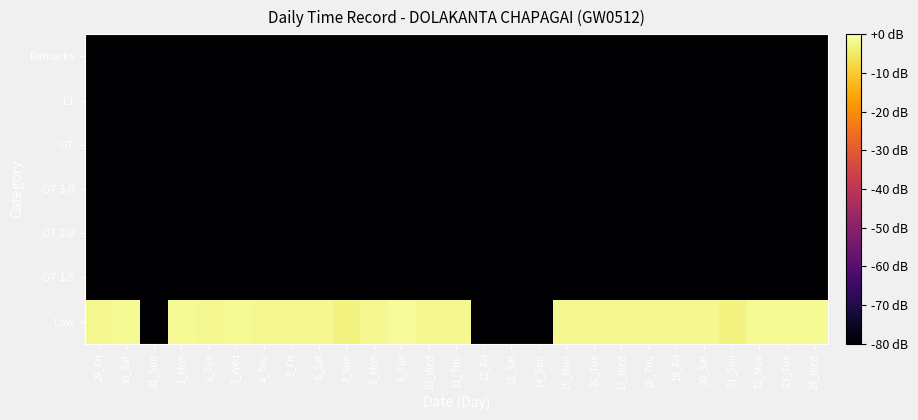

Reading left to right, what are all the values shown in this chart?

Low: 29_Fri=-2.2	30_Sat=-1.5	31_Sun=-80.0	1_Mon=-1.5	2_Tue=-1.8	3_Wed=-1.5	4_Thu=-1.8	5_Fri=-1.8	6_Sat=-1.7	7_Sun=-3.0	8_Mon=-1.8	9_Tue=-1.2	10_Wed=-1.7	11_Thu=-1.7	12_Fri=-80.0	13_Sat=-80.0	14_Sun=-80.0	15_Mon=-1.7	16_Tue=-1.7	17_Wed=-1.7	18_Thu=-1.7	19_Fri=-1.7	20_Sat=-1.7	21_Sun=-2.9	22_Mon=-1.6	23_Tue=-1.5	24_Wed=-1.5
OT 1.5: 29_Fri=-80.0	30_Sat=-80.0	31_Sun=-80.0	1_Mon=-80.0	2_Tue=-80.0	3_Wed=-80.0	4_Thu=-80.0	5_Fri=-80.0	6_Sat=-80.0	7_Sun=-80.0	8_Mon=-80.0	9_Tue=-80.0	10_Wed=-80.0	11_Thu=-80.0	12_Fri=-80.0	13_Sat=-80.0	14_Sun=-80.0	15_Mon=-80.0	16_Tue=-80.0	17_Wed=-80.0	18_Thu=-80.0	19_Fri=-80.0	20_Sat=-80.0	21_Sun=-80.0	22_Mon=-80.0	23_Tue=-80.0	24_Wed=-80.0
OT 2.0: 29_Fri=-80.0	30_Sat=-80.0	31_Sun=-80.0	1_Mon=-80.0	2_Tue=-80.0	3_Wed=-80.0	4_Thu=-80.0	5_Fri=-80.0	6_Sat=-80.0	7_Sun=-80.0	8_Mon=-80.0	9_Tue=-80.0	10_Wed=-80.0	11_Thu=-80.0	12_Fri=-80.0	13_Sat=-80.0	14_Sun=-80.0	15_Mon=-80.0	16_Tue=-80.0	17_Wed=-80.0	18_Thu=-80.0	19_Fri=-80.0	20_Sat=-80.0	21_Sun=-80.0	22_Mon=-80.0	23_Tue=-80.0	24_Wed=-80.0
OT 3.0: 29_Fri=-80.0	30_Sat=-80.0	31_Sun=-80.0	1_Mon=-80.0	2_Tue=-80.0	3_Wed=-80.0	4_Thu=-80.0	5_Fri=-80.0	6_Sat=-80.0	7_Sun=-80.0	8_Mon=-80.0	9_Tue=-80.0	10_Wed=-80.0	11_Thu=-80.0	12_Fri=-80.0	13_Sat=-80.0	14_Sun=-80.0	15_Mon=-80.0	16_Tue=-80.0	17_Wed=-80.0	18_Thu=-80.0	19_Fri=-80.0	20_Sat=-80.0	21_Sun=-80.0	22_Mon=-80.0	23_Tue=-80.0	24_Wed=-80.0
UT: 29_Fri=-80.0	30_Sat=-80.0	31_Sun=-80.0	1_Mon=-80.0	2_Tue=-80.0	3_Wed=-80.0	4_Thu=-80.0	5_Fri=-80.0	6_Sat=-80.0	7_Sun=-80.0	8_Mon=-80.0	9_Tue=-80.0	10_Wed=-80.0	11_Thu=-80.0	12_Fri=-80.0	13_Sat=-80.0	14_Sun=-80.0	15_Mon=-80.0	16_Tue=-80.0	17_Wed=-80.0	18_Thu=-80.0	19_Fri=-80.0	20_Sat=-80.0	21_Sun=-80.0	22_Mon=-80.0	23_Tue=-80.0	24_Wed=-80.0
LT: 29_Fri=-80.0	30_Sat=-80.0	31_Sun=-80.0	1_Mon=-80.0	2_Tue=-80.0	3_Wed=-80.0	4_Thu=-80.0	5_Fri=-80.0	6_Sat=-80.0	7_Sun=-80.0	8_Mon=-80.0	9_Tue=-80.0	10_Wed=-80.0	11_Thu=-80.0	12_Fri=-80.0	13_Sat=-80.0	14_Sun=-80.0	15_Mon=-80.0	16_Tue=-80.0	17_Wed=-80.0	18_Thu=-80.0	19_Fri=-80.0	20_Sat=-80.0	21_Sun=-80.0	22_Mon=-80.0	23_Tue=-80.0	24_Wed=-80.0
Remarks: 29_Fri=-80.0	30_Sat=-80.0	31_Sun=-80.0	1_Mon=-80.0	2_Tue=-80.0	3_Wed=-80.0	4_Thu=-80.0	5_Fri=-80.0	6_Sat=-80.0	7_Sun=-80.0	8_Mon=-80.0	9_Tue=-80.0	10_Wed=-80.0	11_Thu=-80.0	12_Fri=-80.0	13_Sat=-80.0	14_Sun=-80.0	15_Mon=-80.0	16_Tue=-80.0	17_Wed=-80.0	18_Thu=-80.0	19_Fri=-80.0	20_Sat=-80.0	21_Sun=-80.0	22_Mon=-80.0	23_Tue=-80.0	24_Wed=-80.0